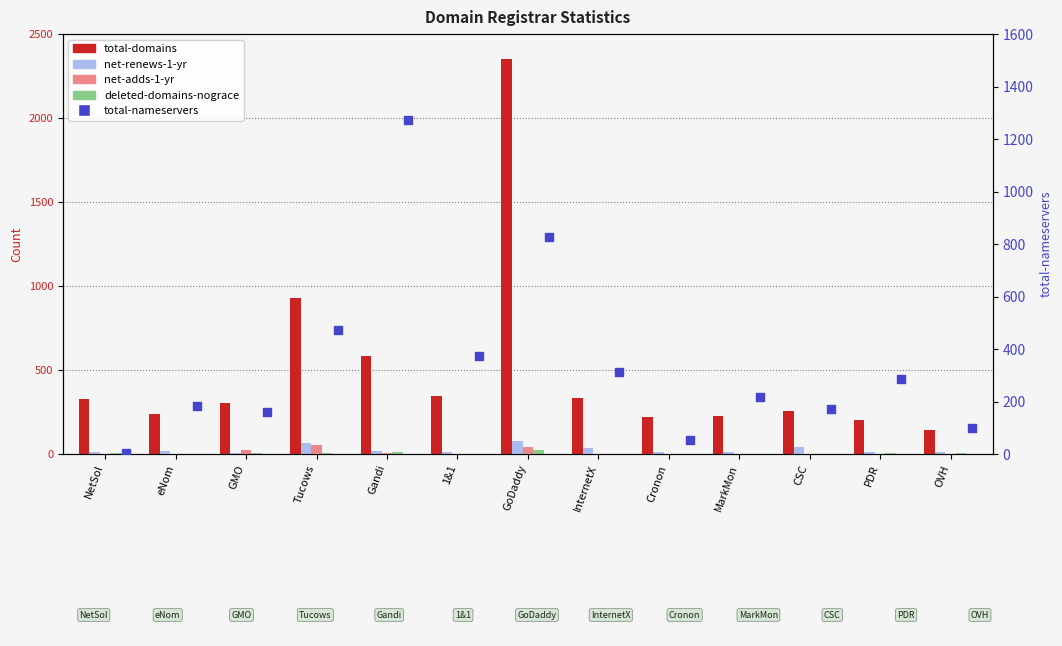

Which series has the largest total across all categories?

total-domains